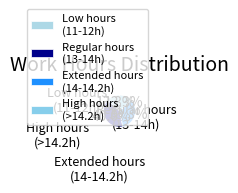

How many slices are in this pie chart?

4